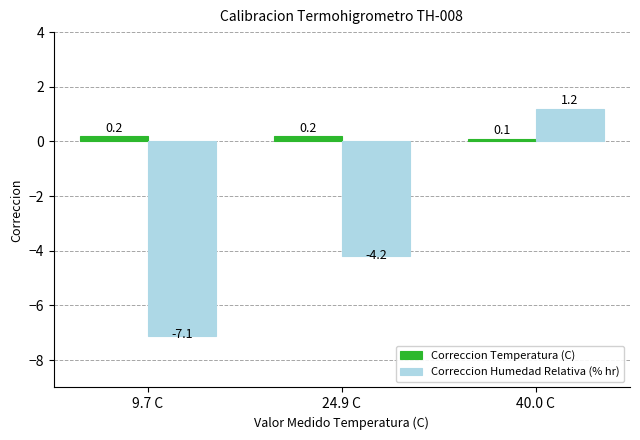

Reading left to right, what are all the values shown in this chart?

Correccion Temperatura (C): 9.7 C=0.2	24.9 C=0.2	40.0 C=0.1
Correccion Humedad Relativa (% hr): 9.7 C=-7.1	24.9 C=-4.2	40.0 C=1.2